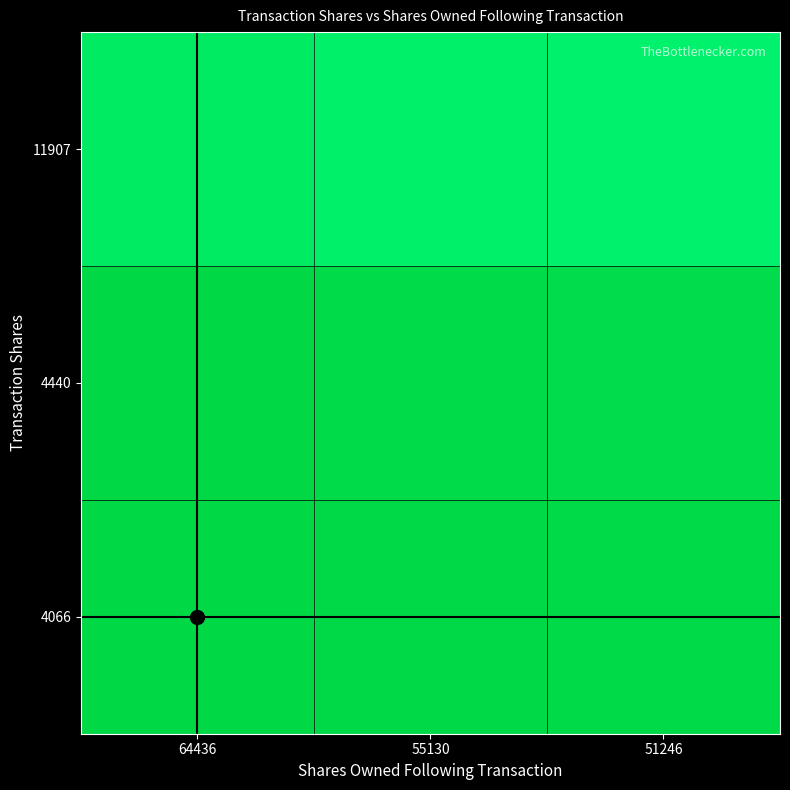

Which series has the largest total across all categories?

11907